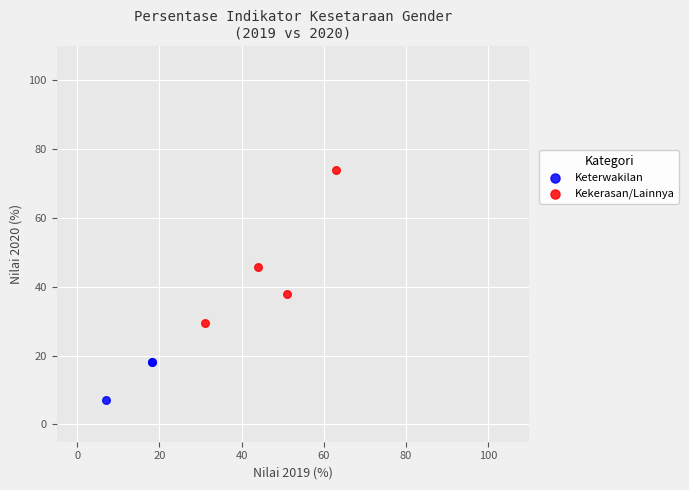

Which series contains the highest Y value?

Kekerasan/Lainnya